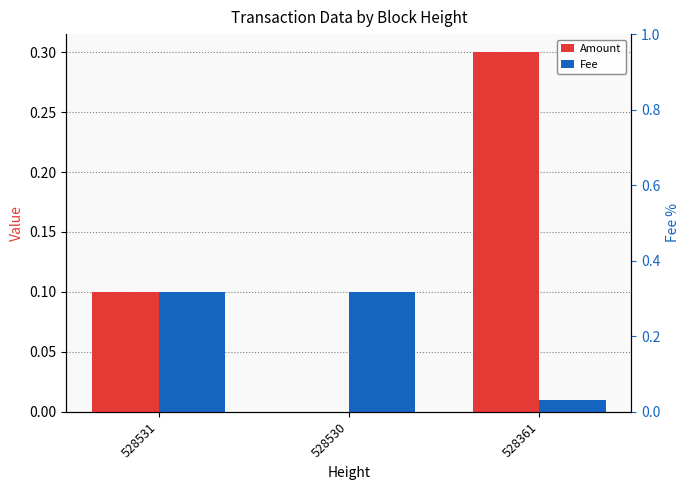

At which category is the sum across all series the highest?

528361